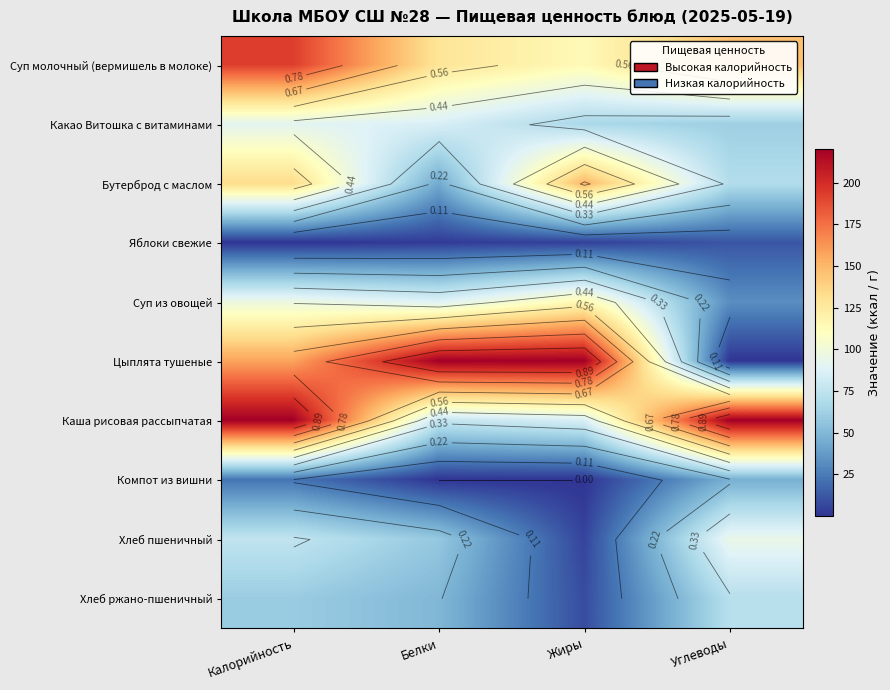

At how many categories does at least one series exceed 0?

4